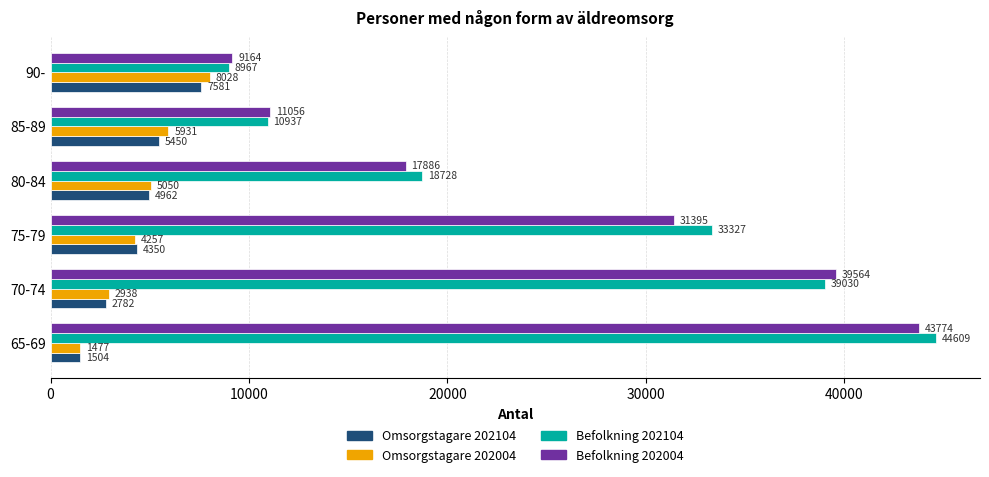

What is the difference between the highest and lowest values at 75-79?

29070